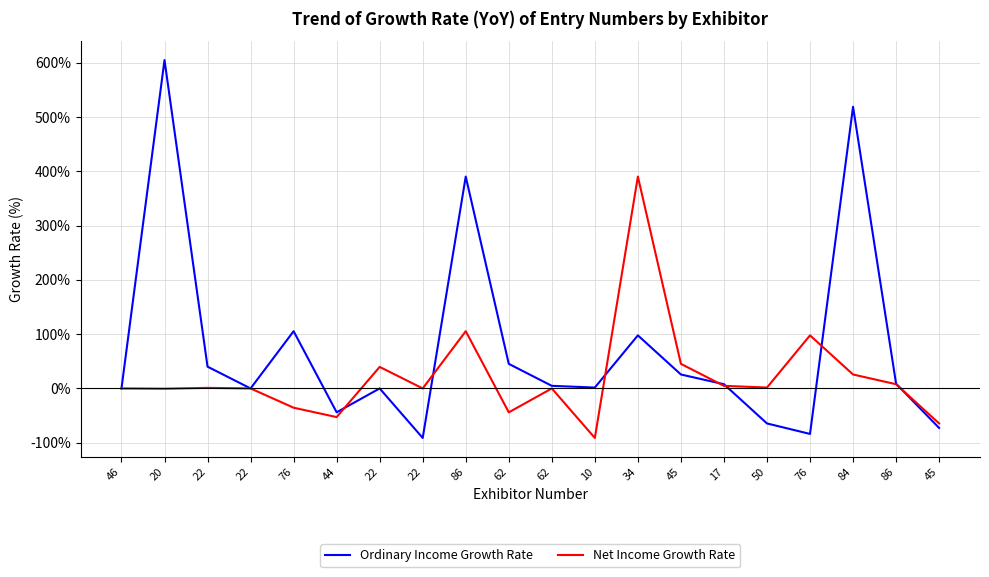

Rank the series by their average value, from highest to lowest.

Ordinary Income Growth Rate, Net Income Growth Rate